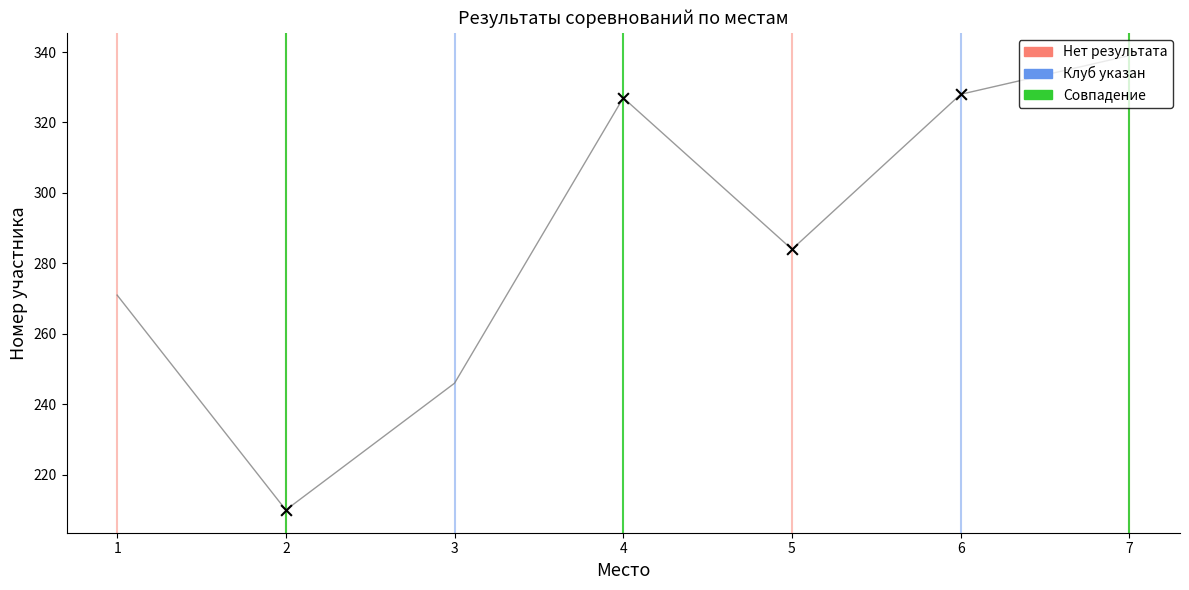

What is the change in value from 2 to 4?

+117